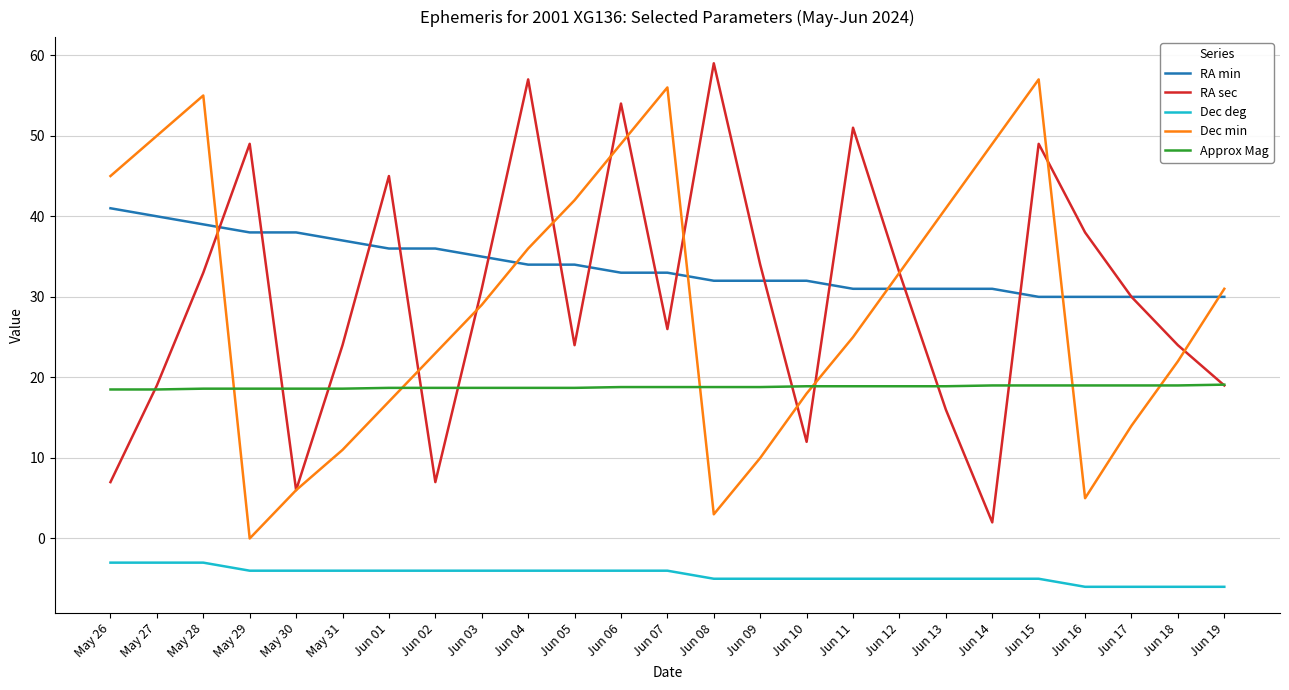

After their last crossing, which series has the higher values: Dec min or Approx Mag?

Dec min